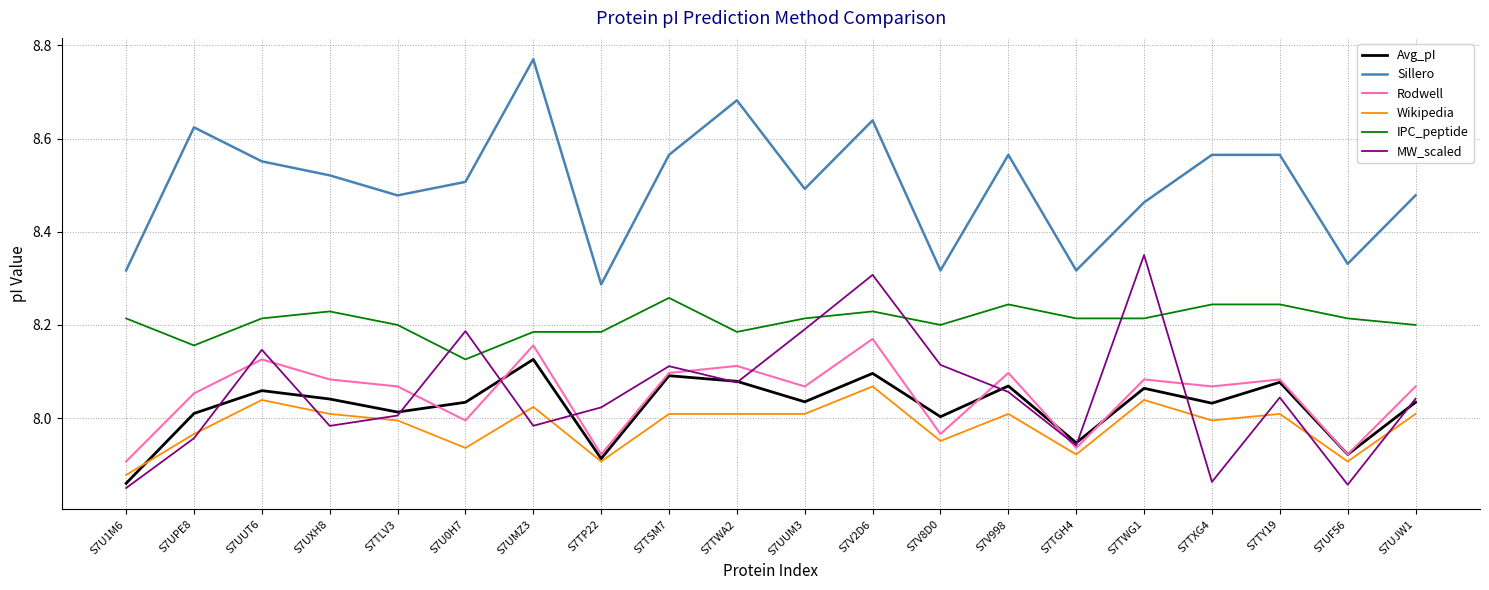

What are all the series names shown in the legend?

Avg_pI, Sillero, Rodwell, Wikipedia, IPC_peptide, MW_scaled